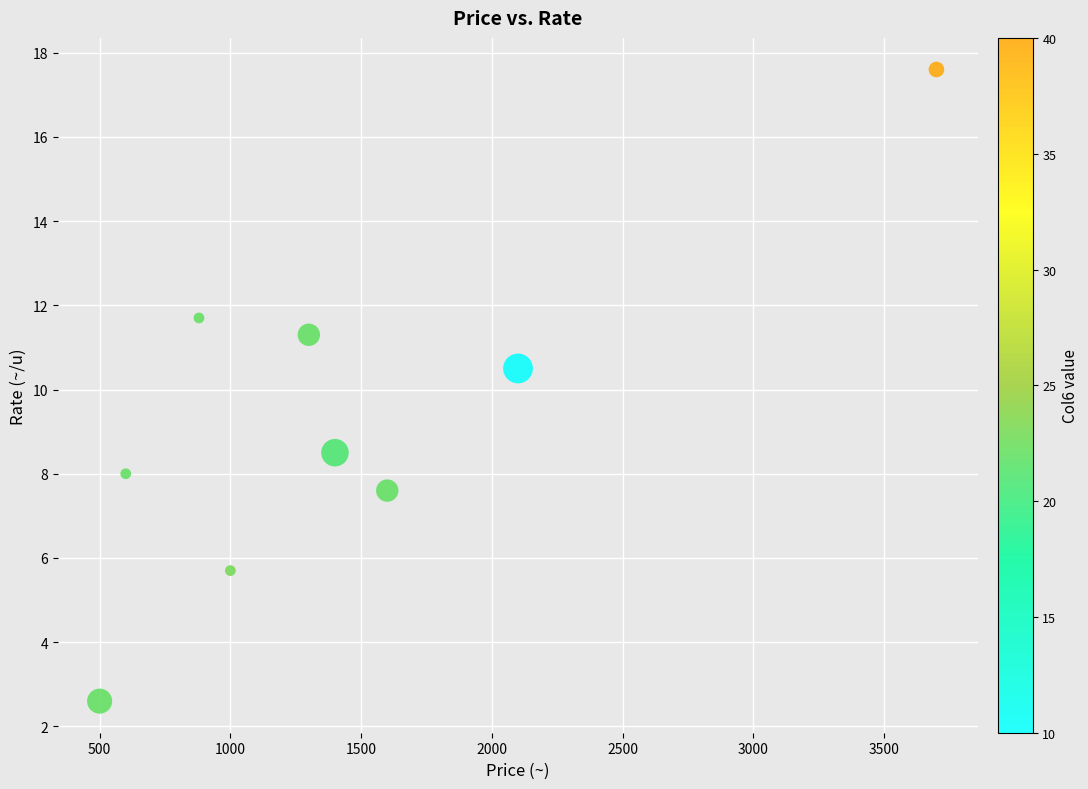

What Y value in the scatter plot is closest to 10?

9.7